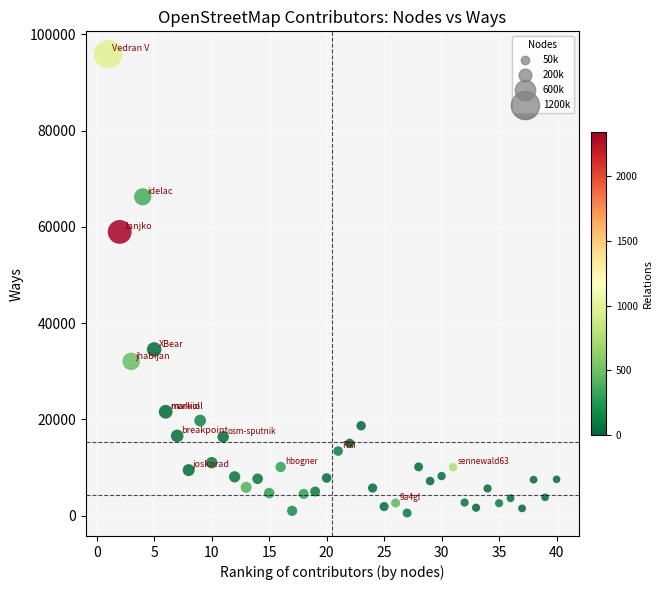

What Y value in the scatter plot is closest to 48193?

58944